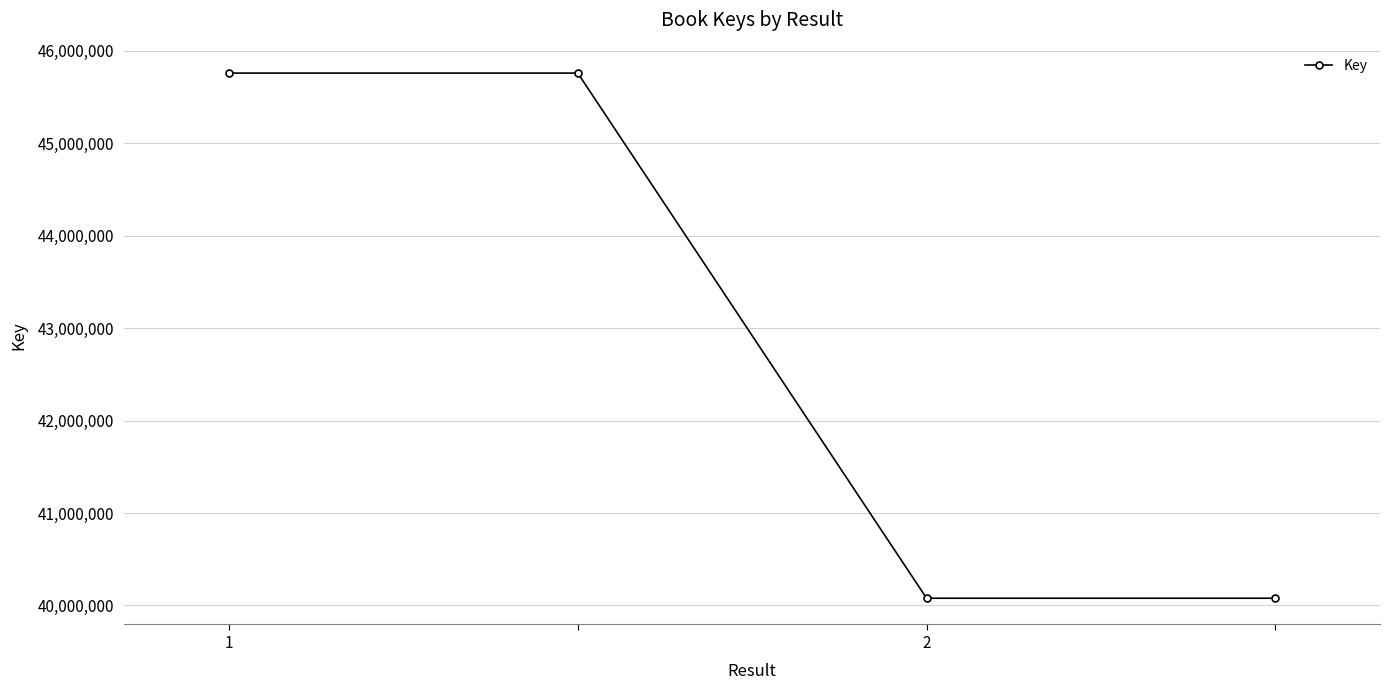

What is the greatest value displayed?

45758343